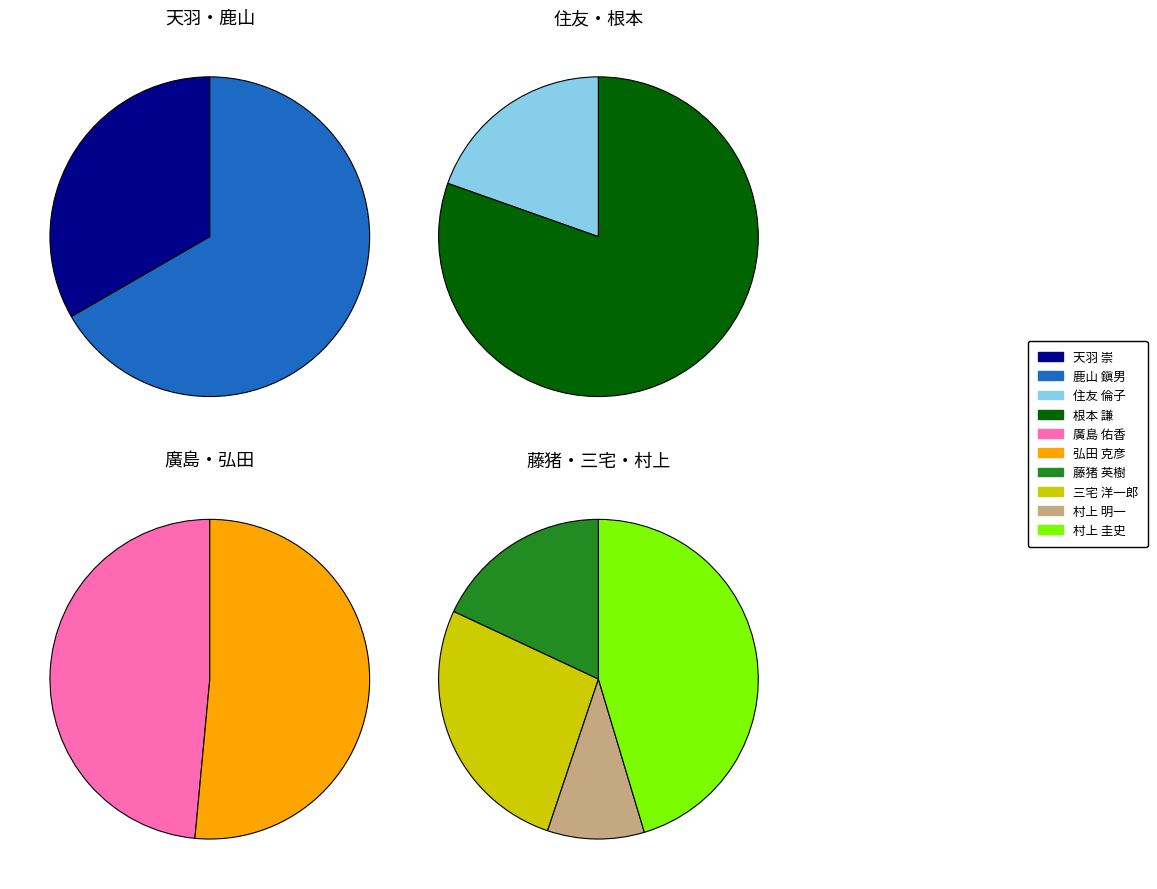

Is there a majority slice in this chart?

No